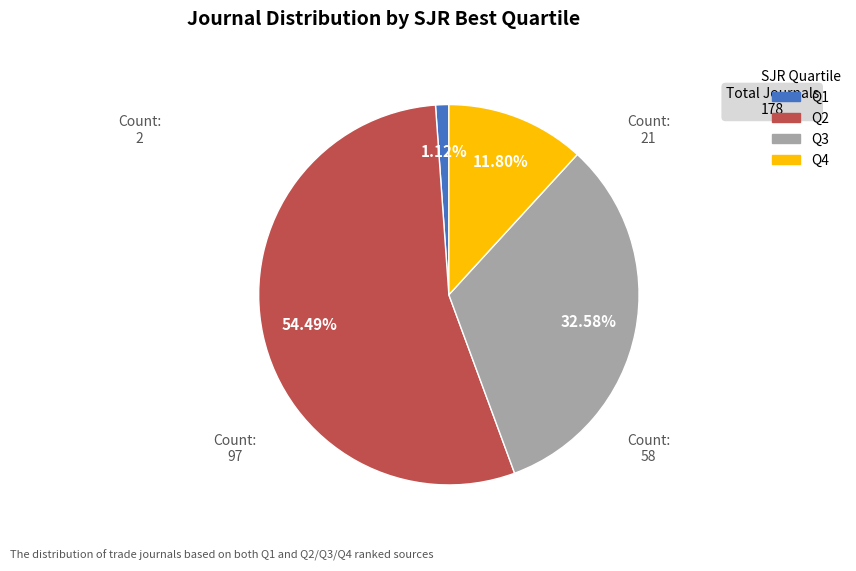

To the nearest percent, what portion does Q4 represent?

12%